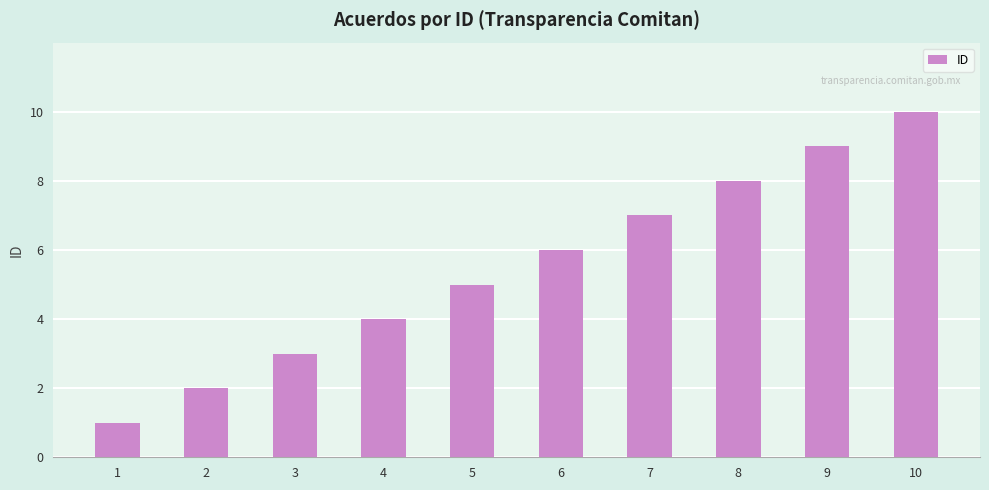

True or false: the data shows 3 at 8.

False